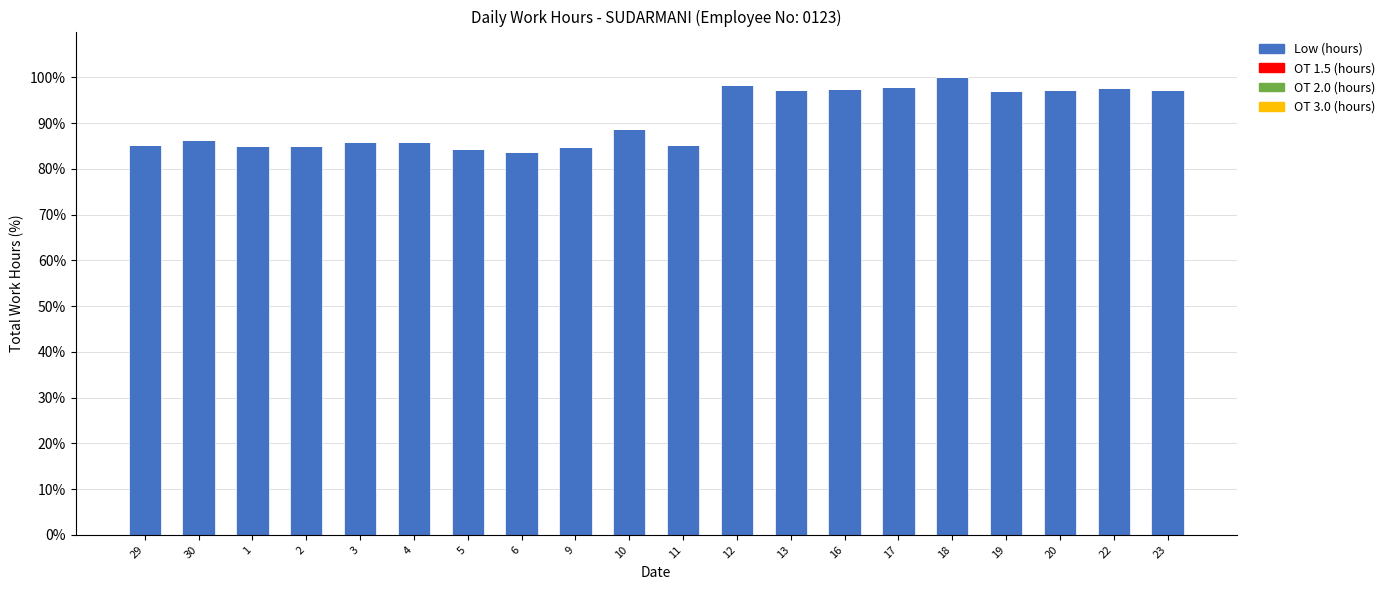

What is the maximum value shown in the chart?

100.0